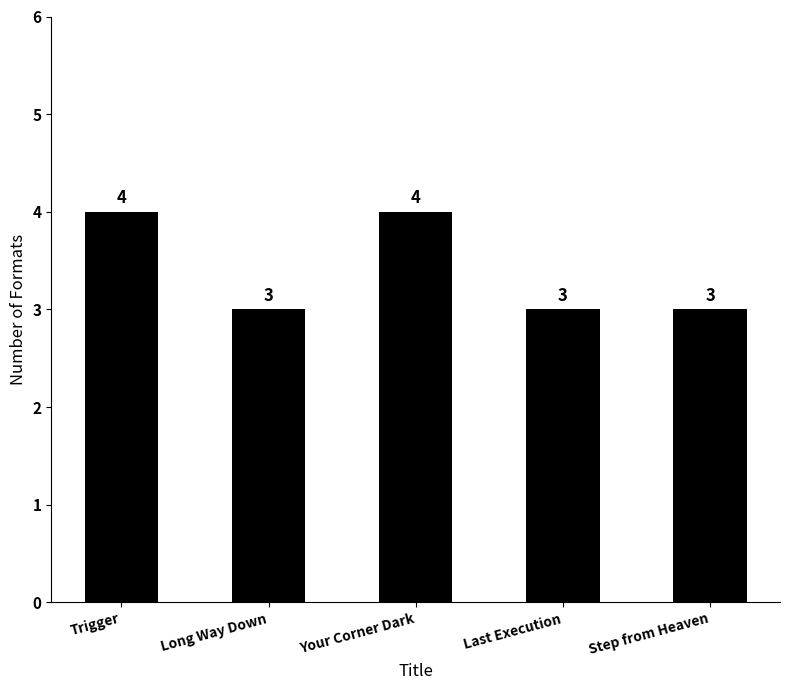

Does the chart contain any negative values?

No